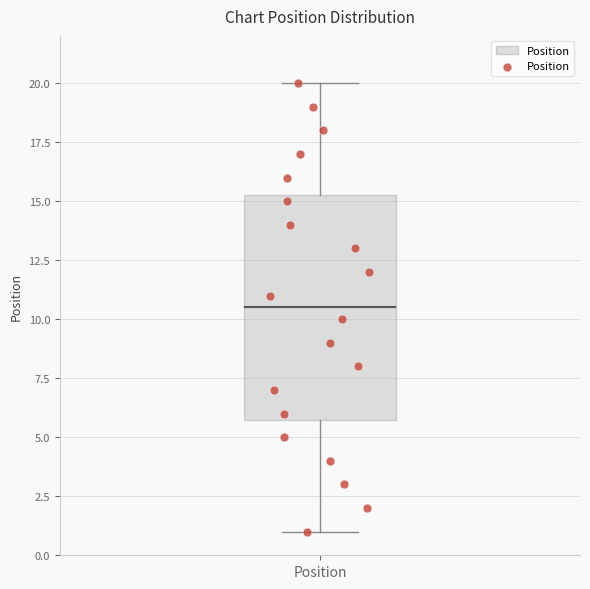

Where does the median line of the box for Position sit on the y-axis? The values are not printed on the chart, so give them approximately, as read against the axis.

10.5